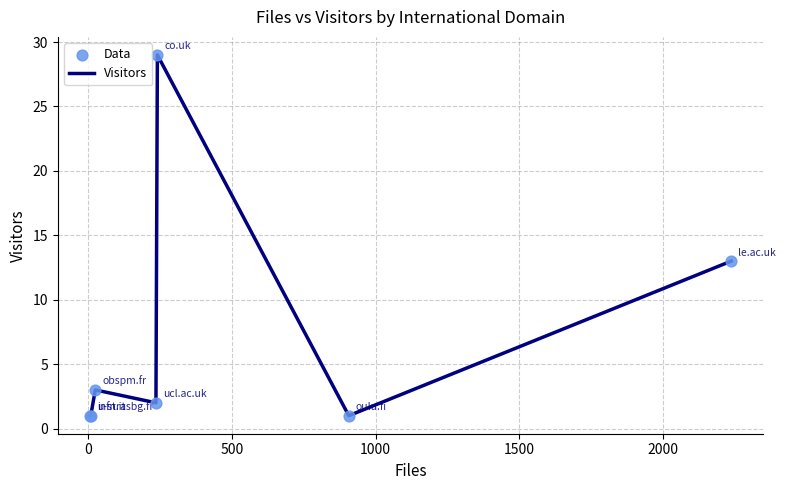

True or false: the data has more than 1 interior local peaks.

True